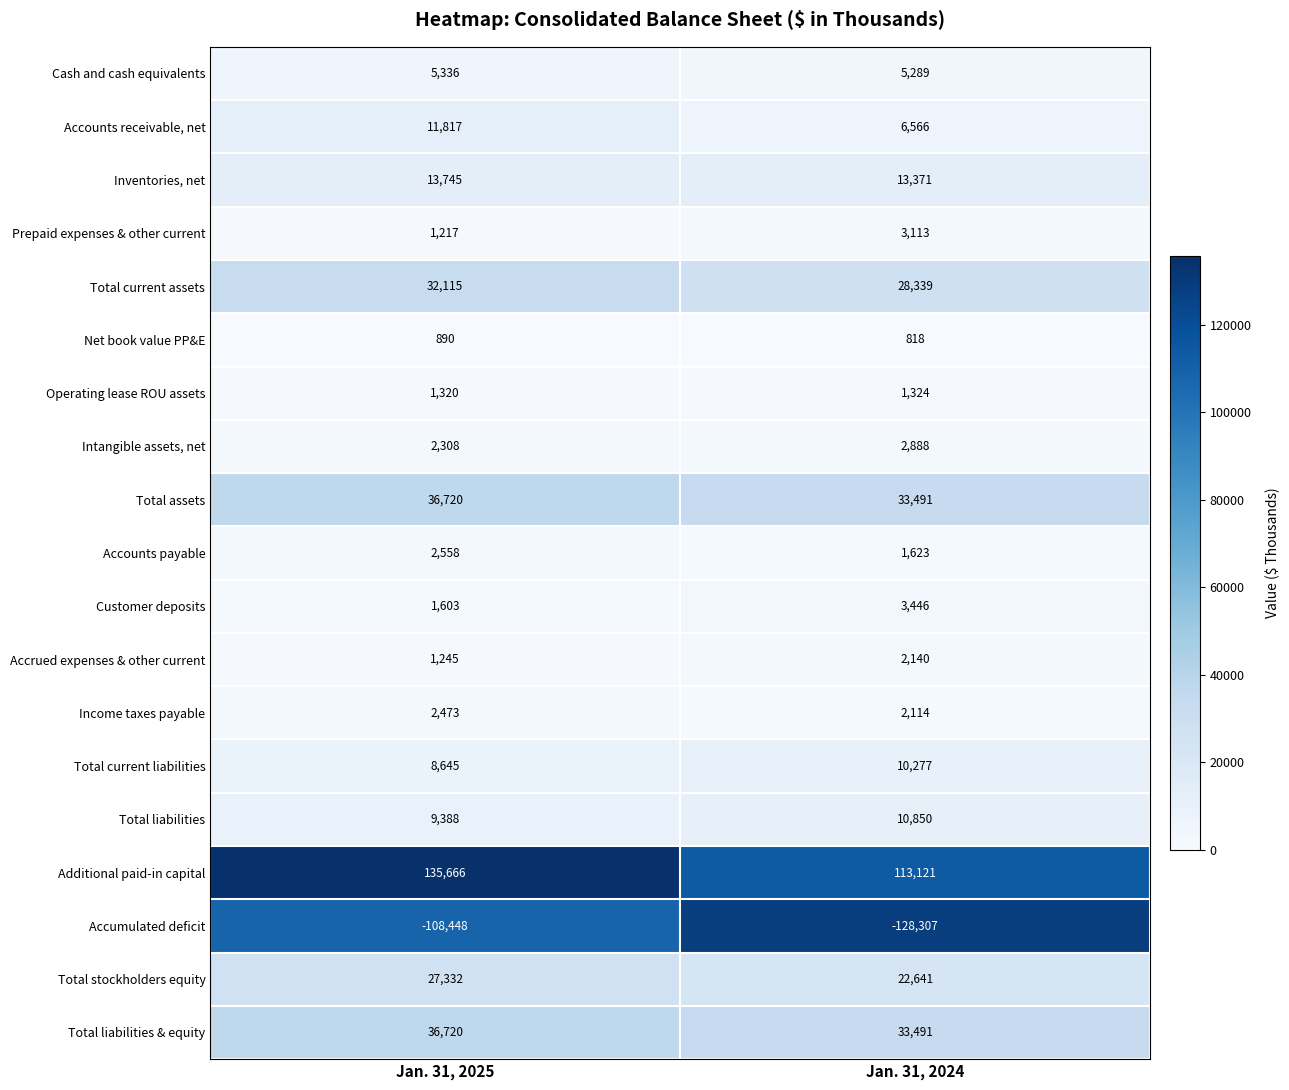

What is the sum of the Total stockholders equity values at Jan. 31, 2025 and Jan. 31, 2024?

49973